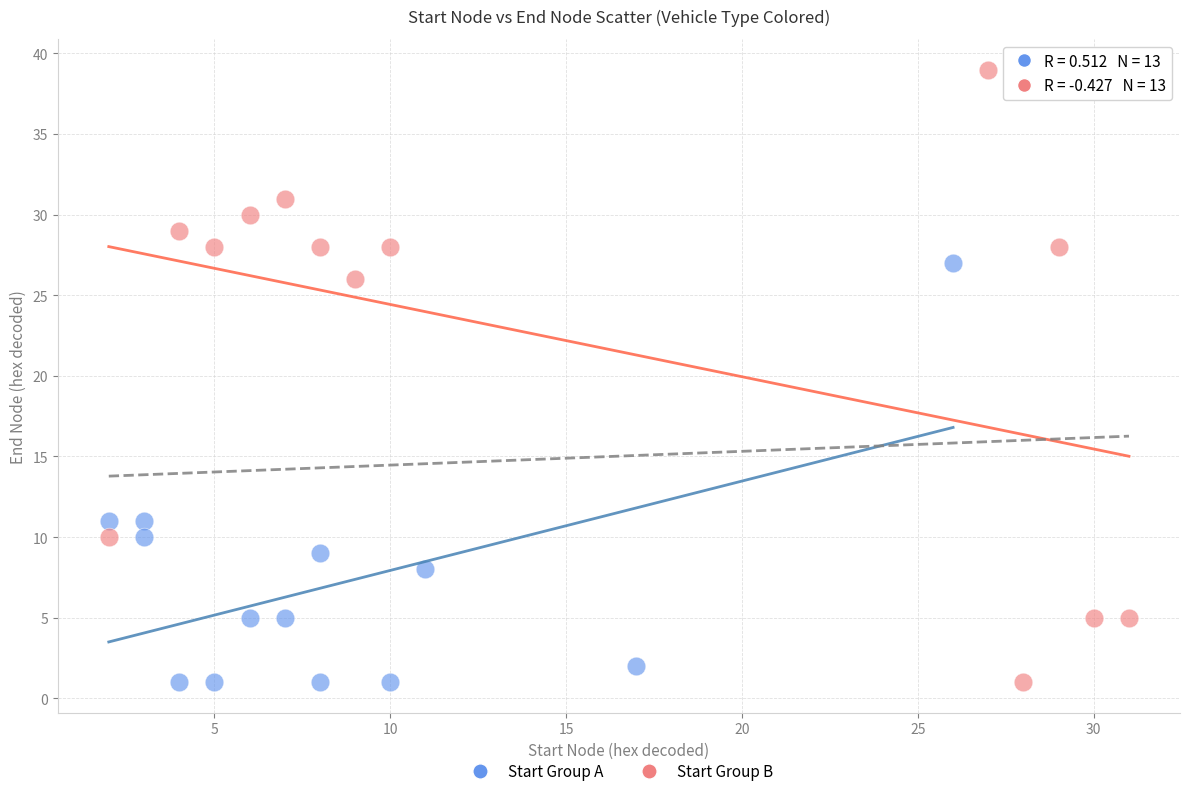

Which series contains the highest Y value?

Start Group B